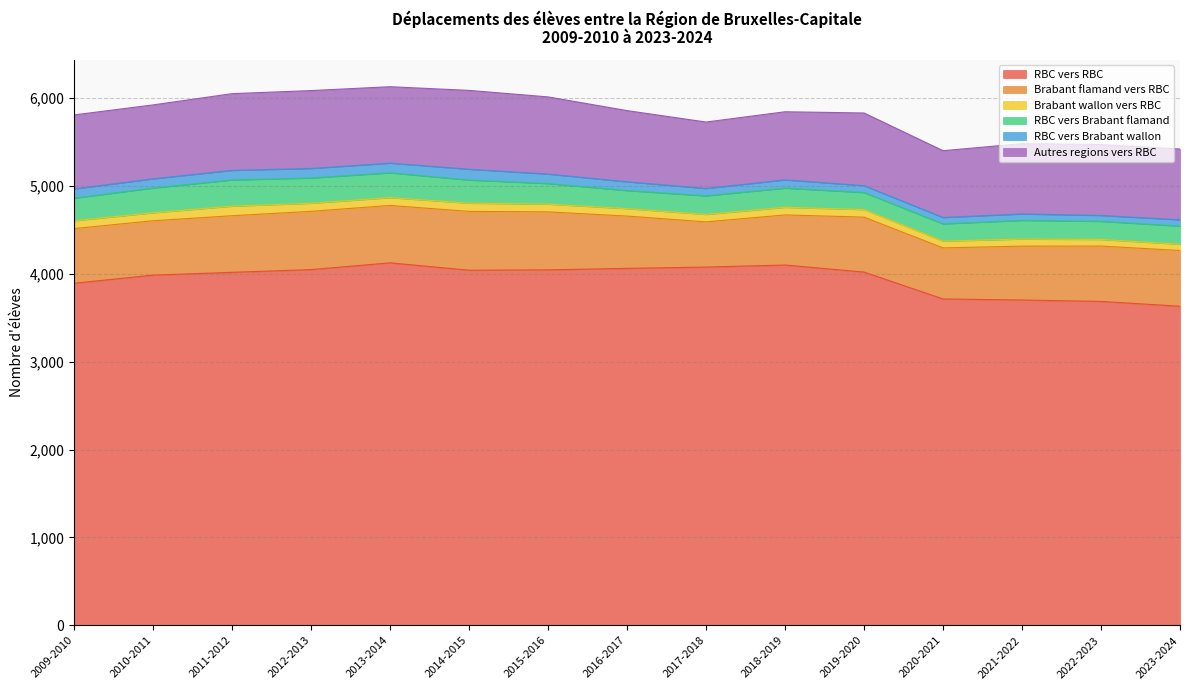

At which category does the chart reach its peak across all series?

2013-2014